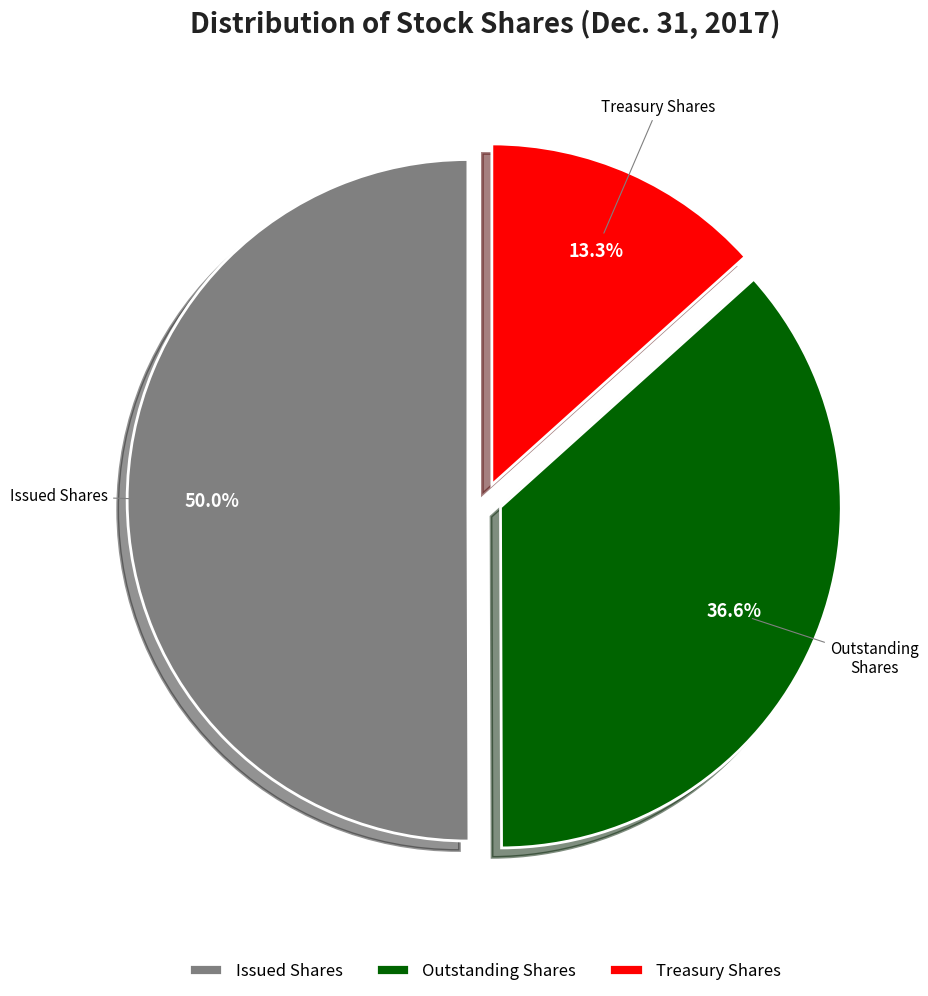

Which category has the smallest portion of the pie?

Treasury Shares